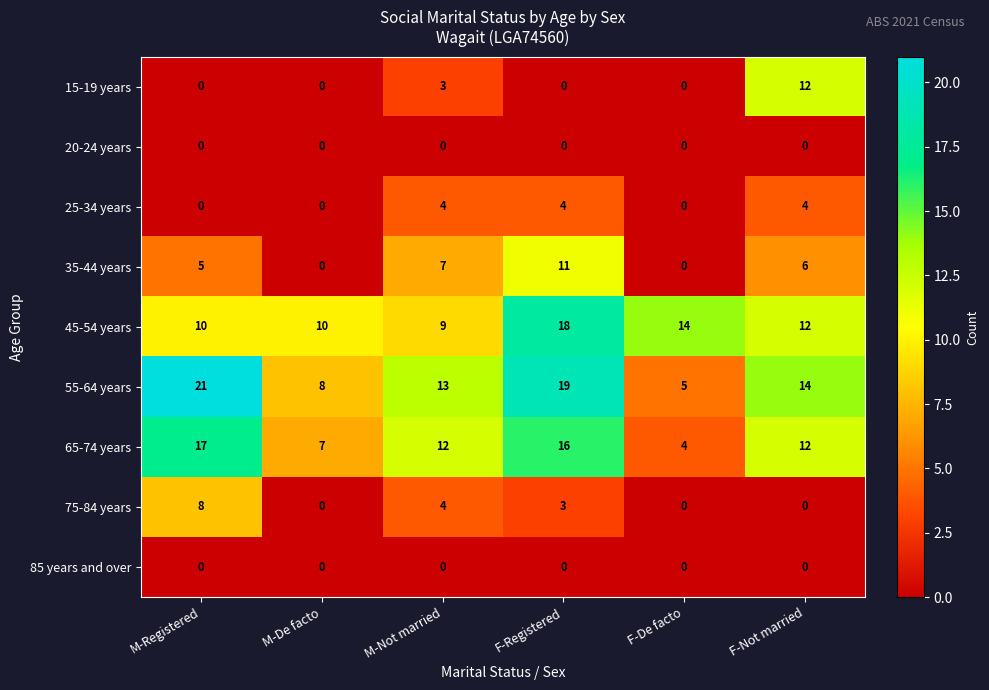

Which series has the largest total across all categories?

55-64 years